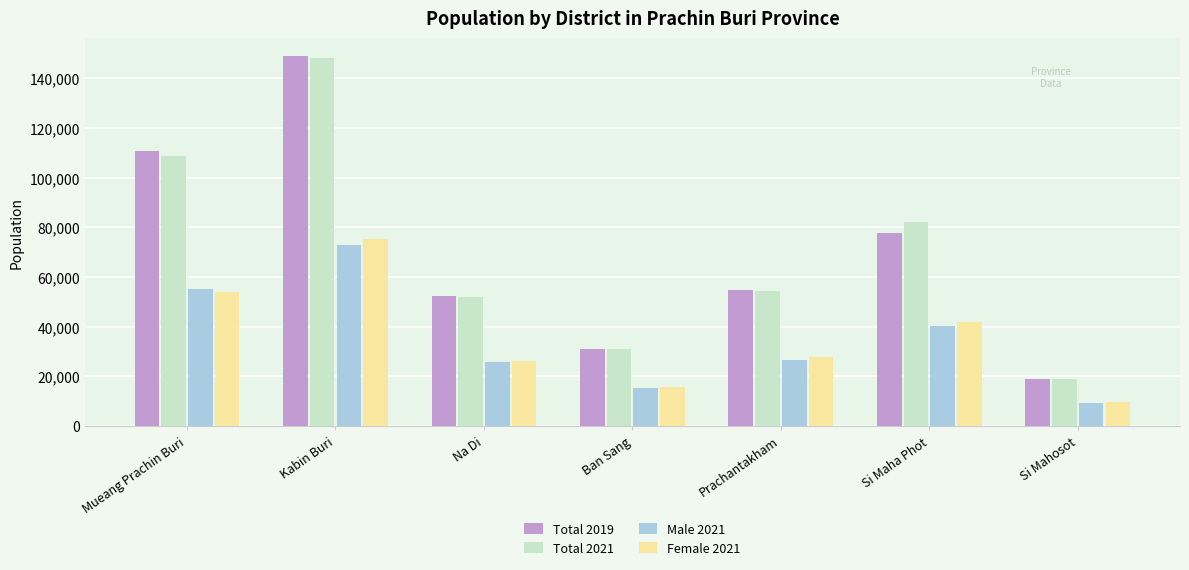

The value of Total 2019 at Na Di is 52453. True or false?

True